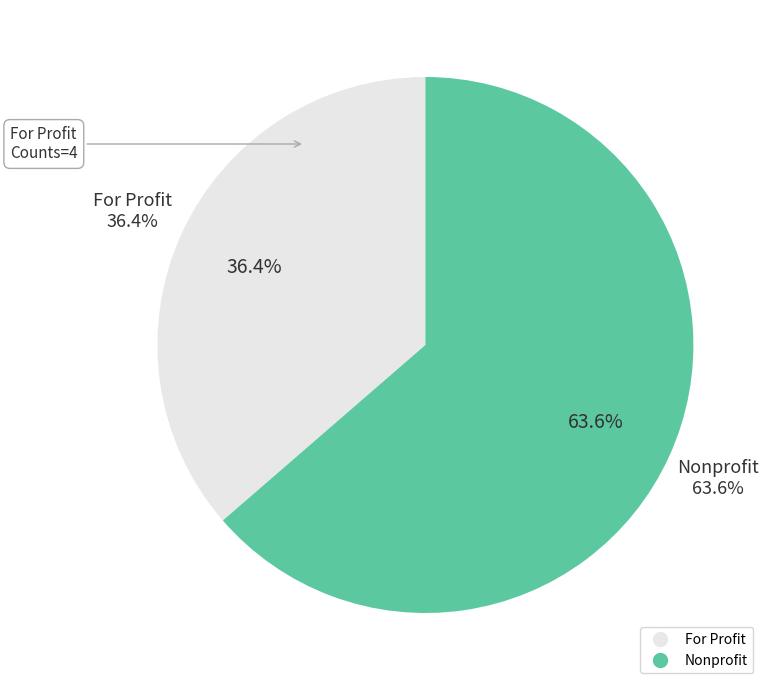

Does Knack account for over 50% of the chart?

No